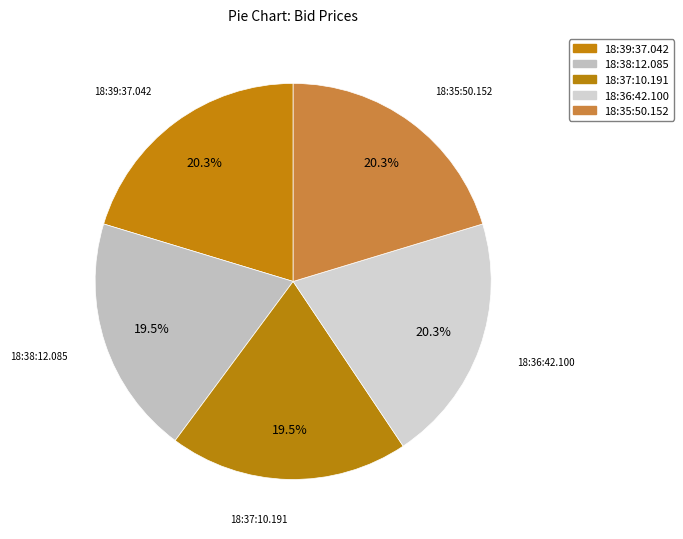

Is there any slice that represents more than half of the pie?

No